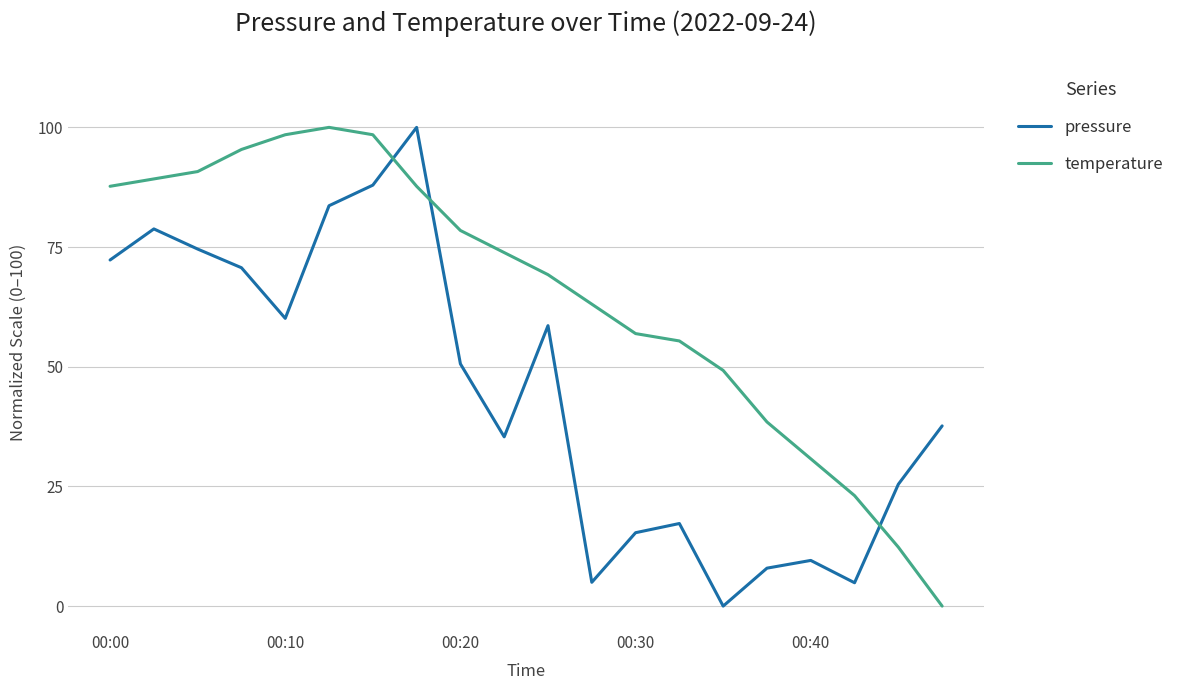

True or false: temperature and pressure intersect in this chart.

True